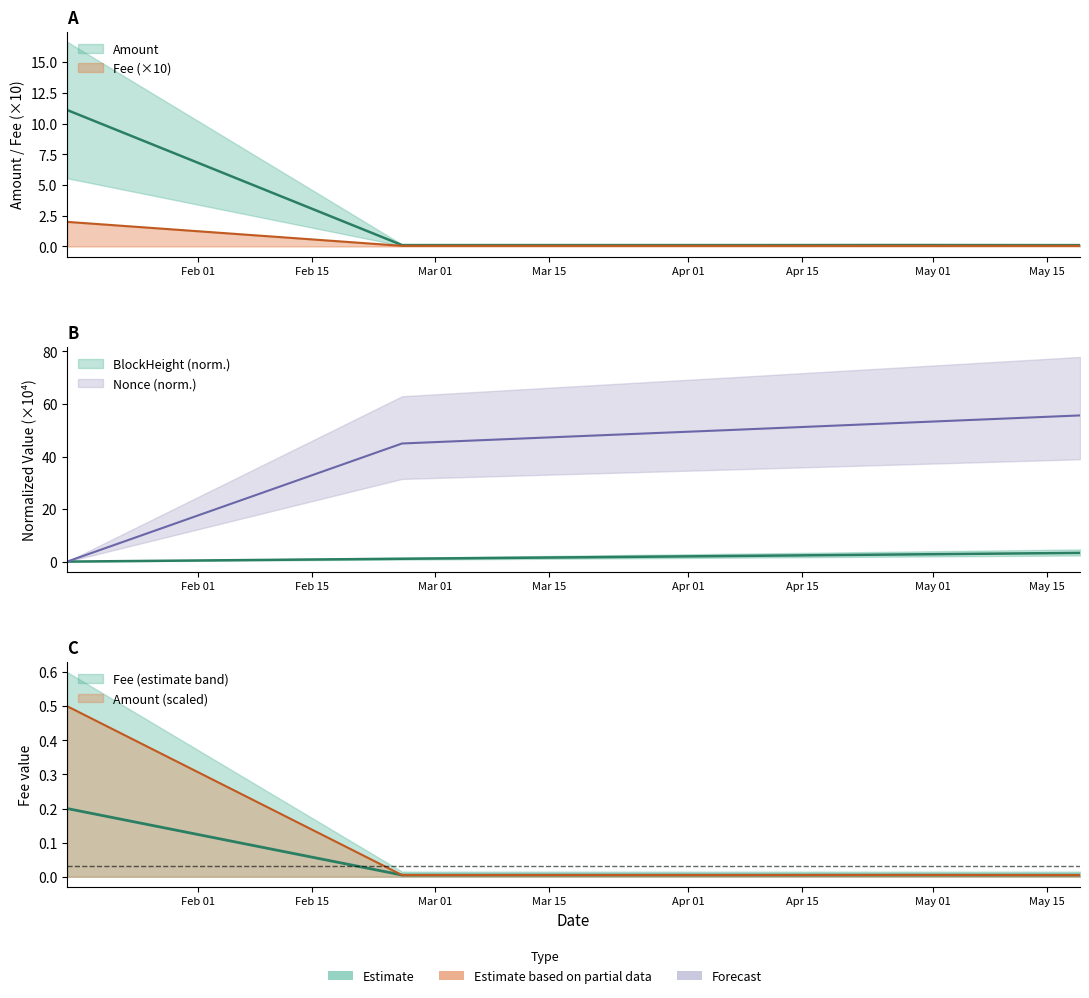

List the labels in order of Amount value, smallest first.

2024-05-19, 2024-02-26, 2024-04-07, 2024-03-17, 2024-04-28, 2024-01-16